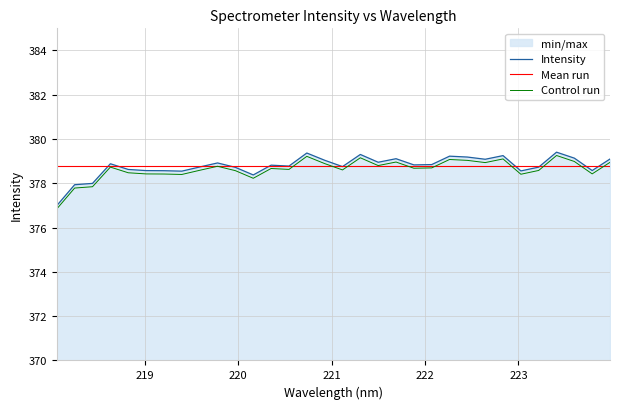

How many interior local peaks (higher than both neighbors) does the data have?

9